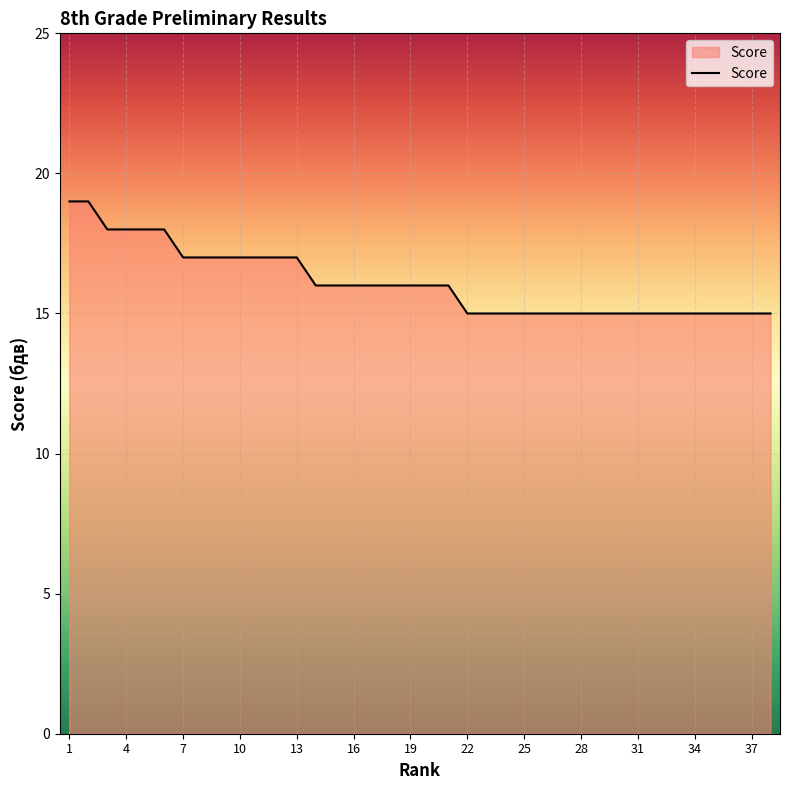

What is the average value?

16